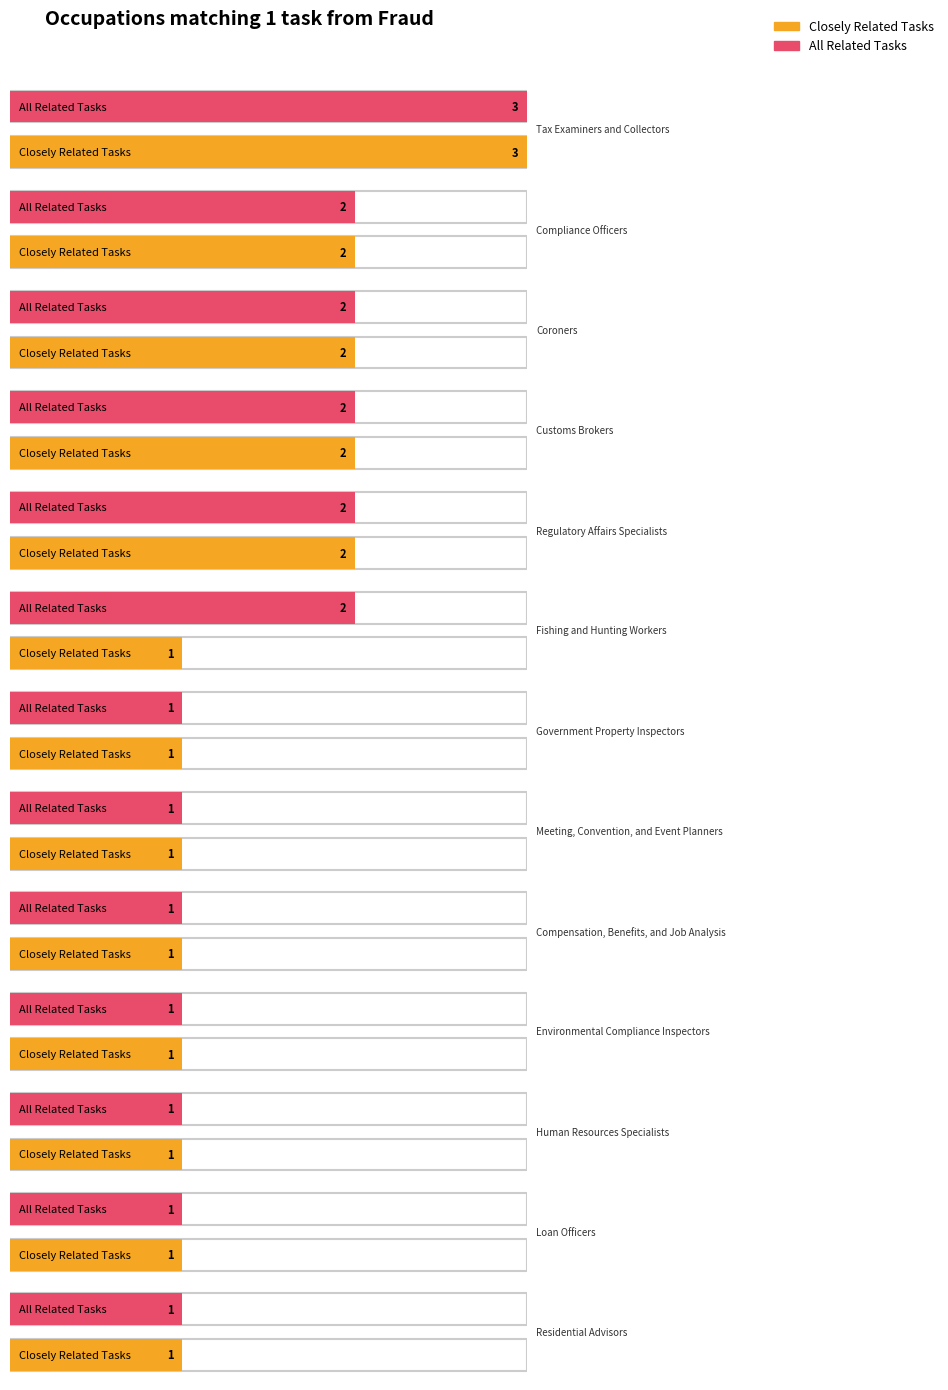

What is the label of the 4th bar from the left?

Customs Brokers